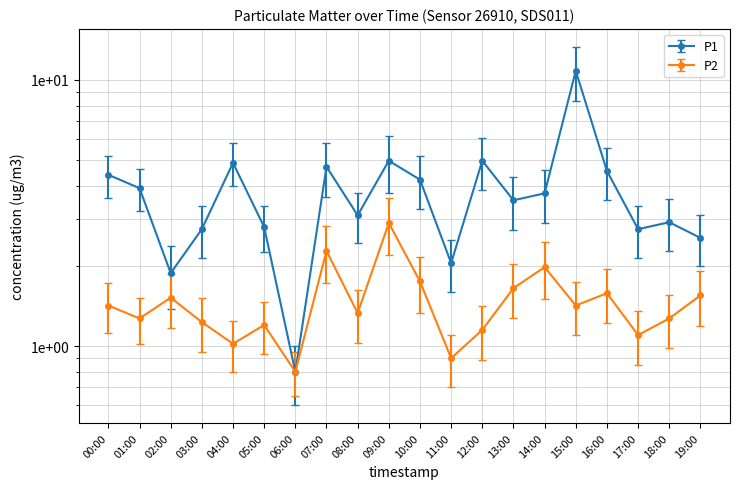

What is the average value of the P2 series?

1.5